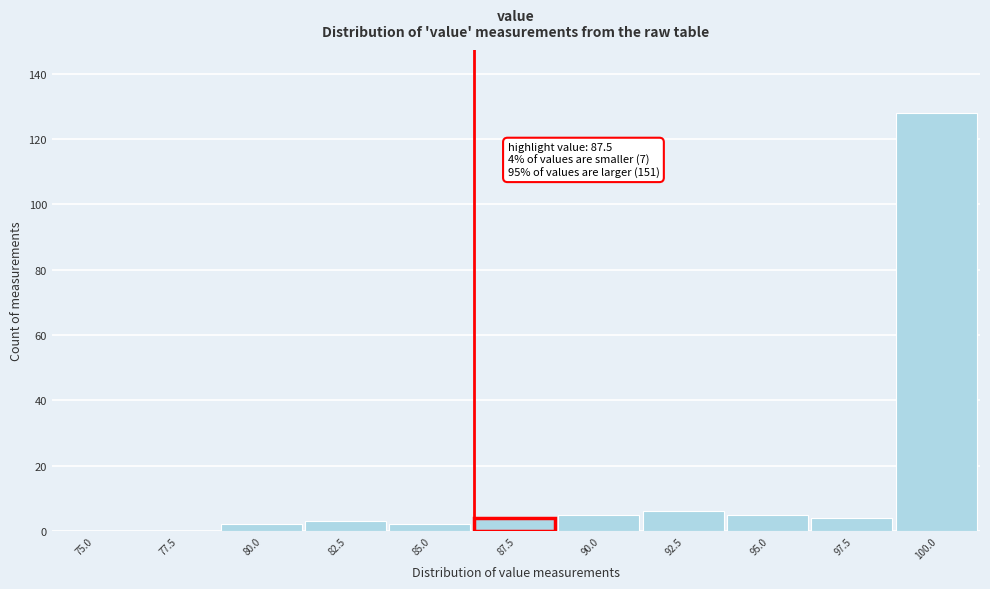

Reading right to left, what are all the values shown in this chart?

100.0=128	97.5=4	95.0=5	92.5=6	90.0=5	87.5=4	85.0=2	82.5=3	80.0=2	77.5=0	75.0=0